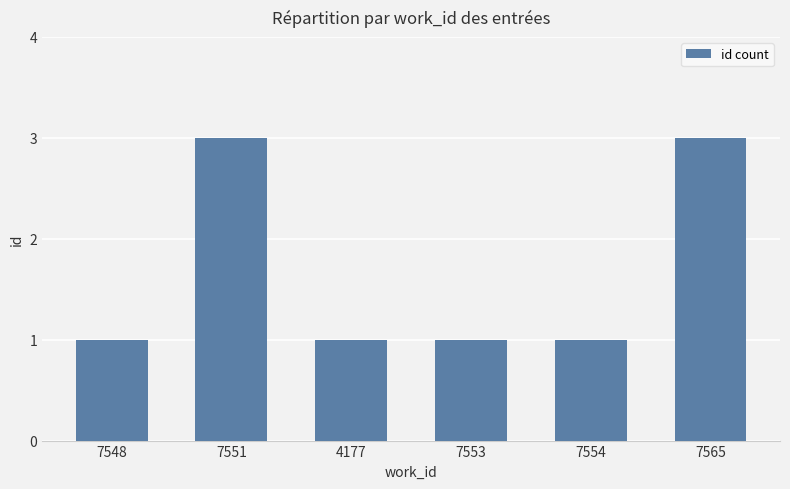

What is the label of the 6th bar from the left?

7565